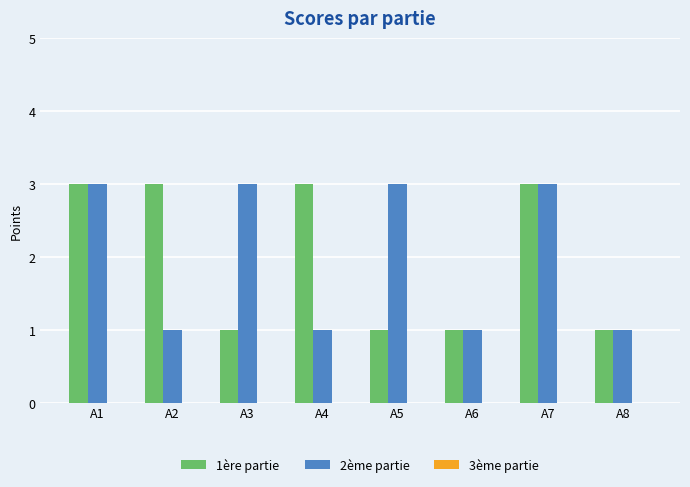

Rank the series at A4 from lowest to highest value.

2ème partie, 1ère partie